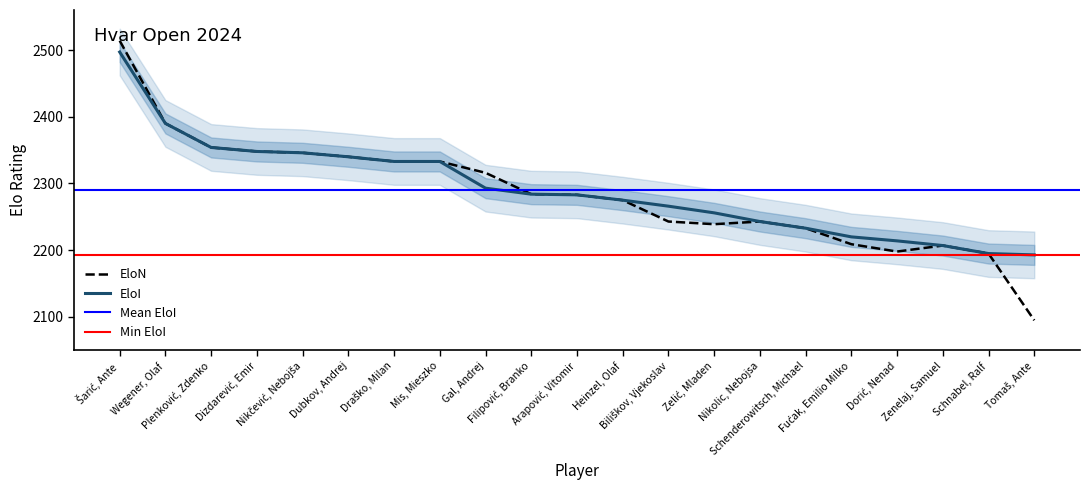

Reading right to left, transcribe all the data shown in this chart.

EloI: 2193	2195	2207	2214	2220	2233	2243	2256	2266	2275	2283	2284	2293	2333	2333	2340	2346	2348	2354	2390	2497
EloN: 2095	2195	2207	2198	2209	2233	2243	2239	2243	2275	2283	2284	2316	2333	2333	2340	2346	2348	2354	2390	2514